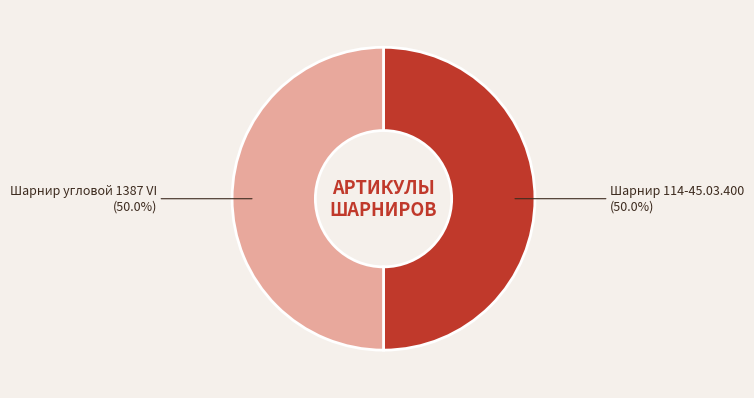

Count the number of slices in the pie.

2